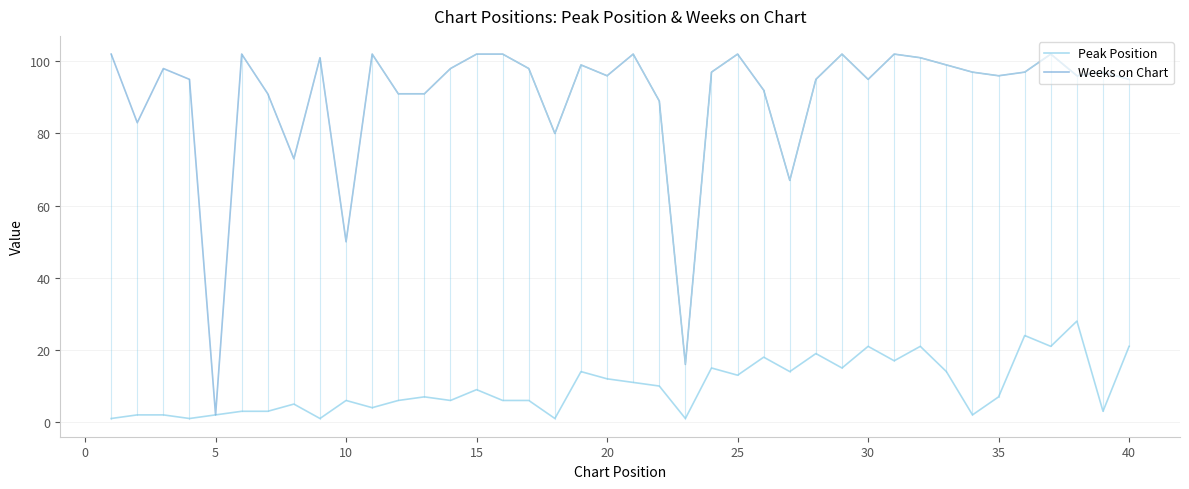

True or false: Peak Position has a value of 21 at 30.

True